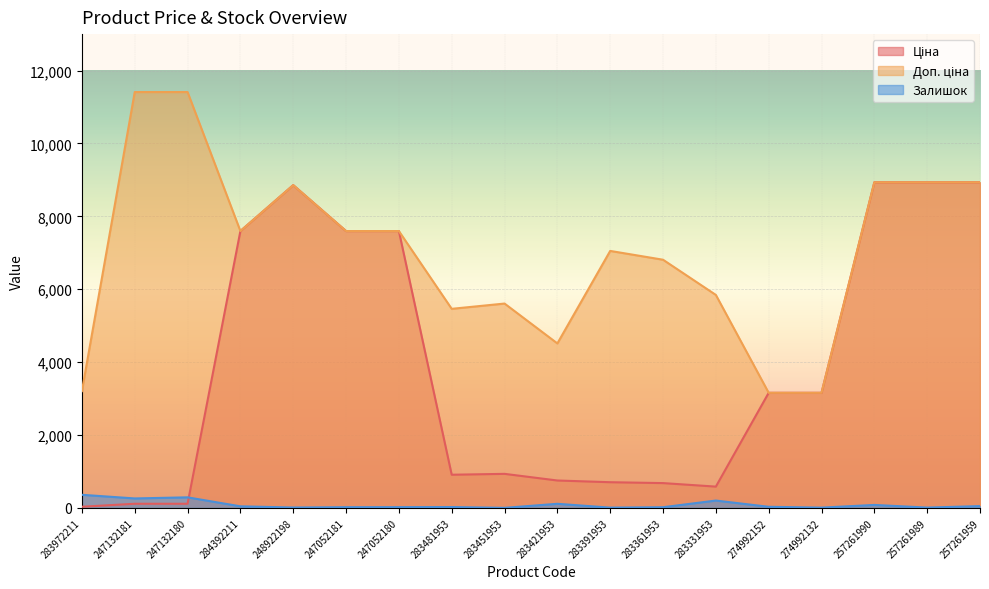

What is the smallest value displayed?

2.0